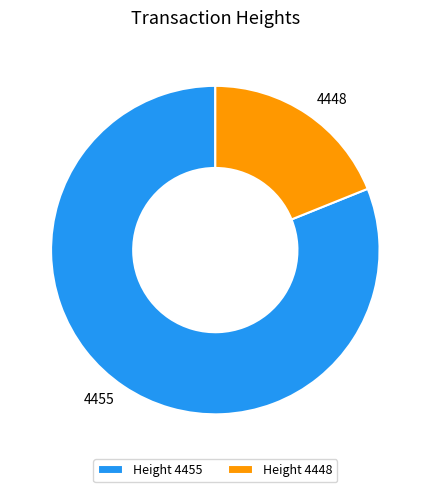

How many slices are in this pie chart?

2